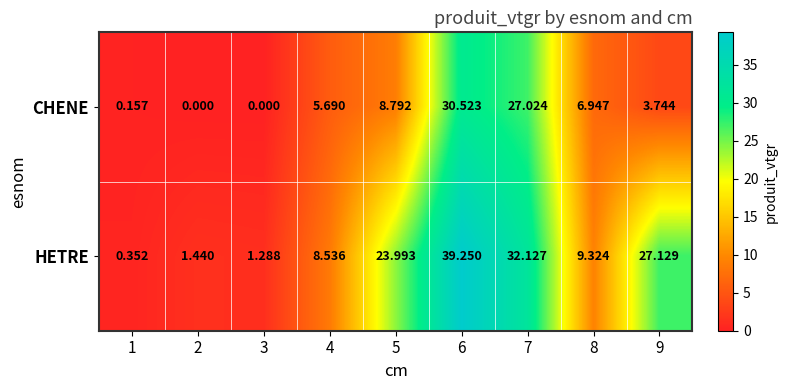

At 8, list the series in order from smallest to largest.

CHENE, HETRE